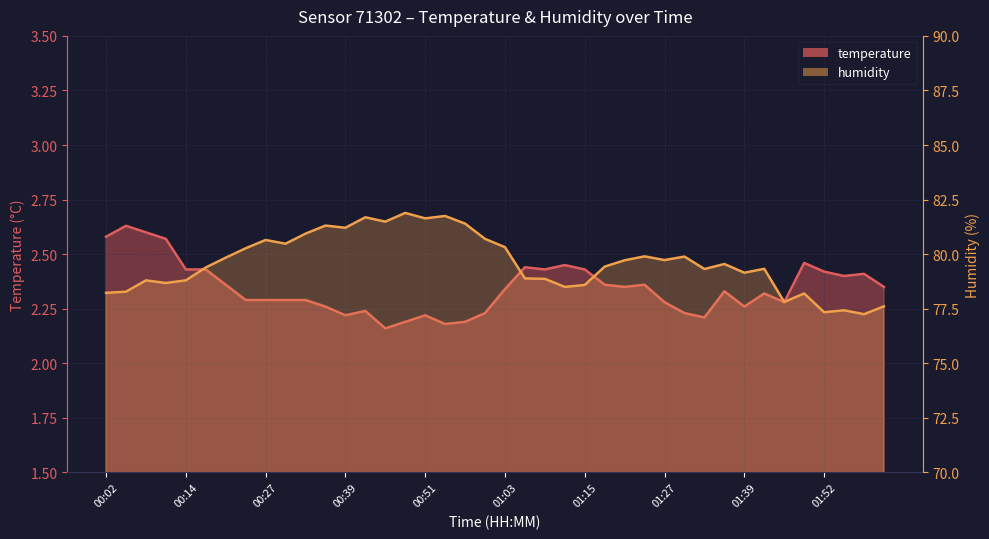

What is the label of the 37th point from the right?

00:11